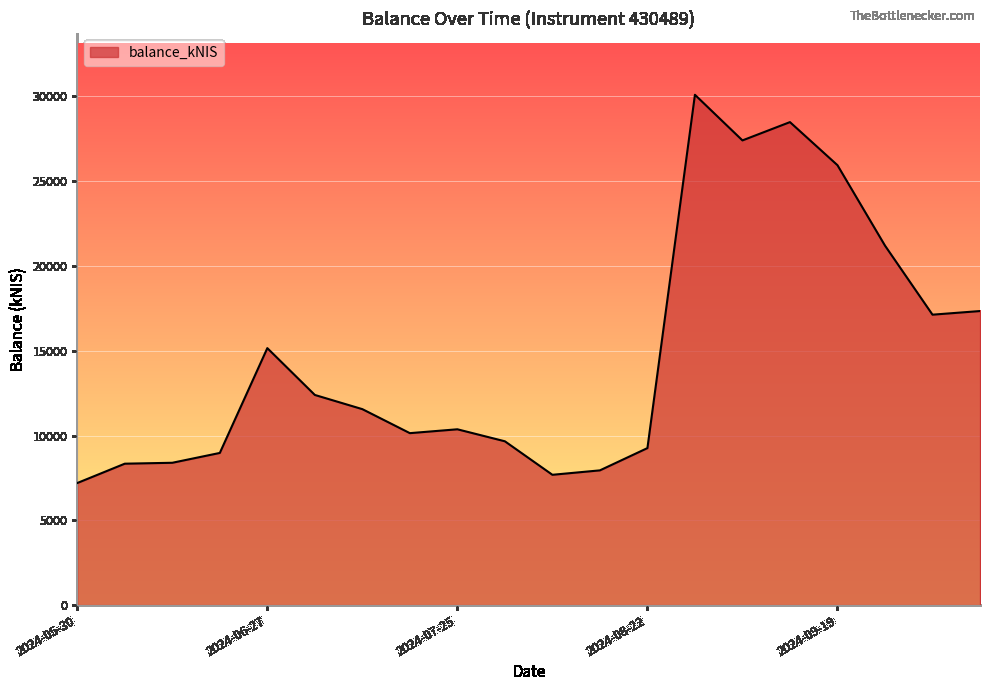

What is the greatest value displayed?

30094.5